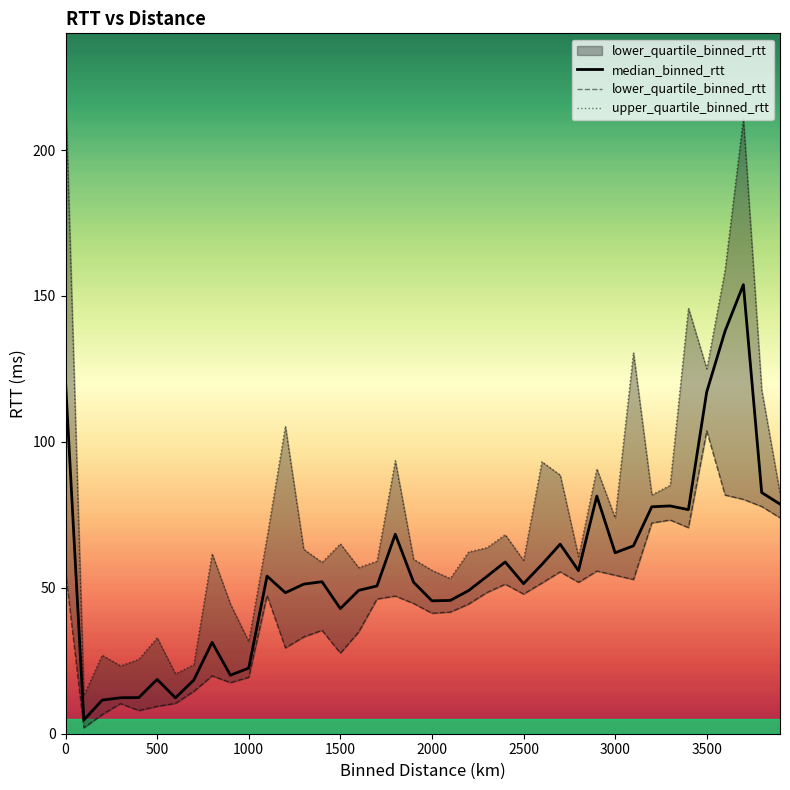

True or false: median_binned_rtt has a value of 8.2 at 500.

False